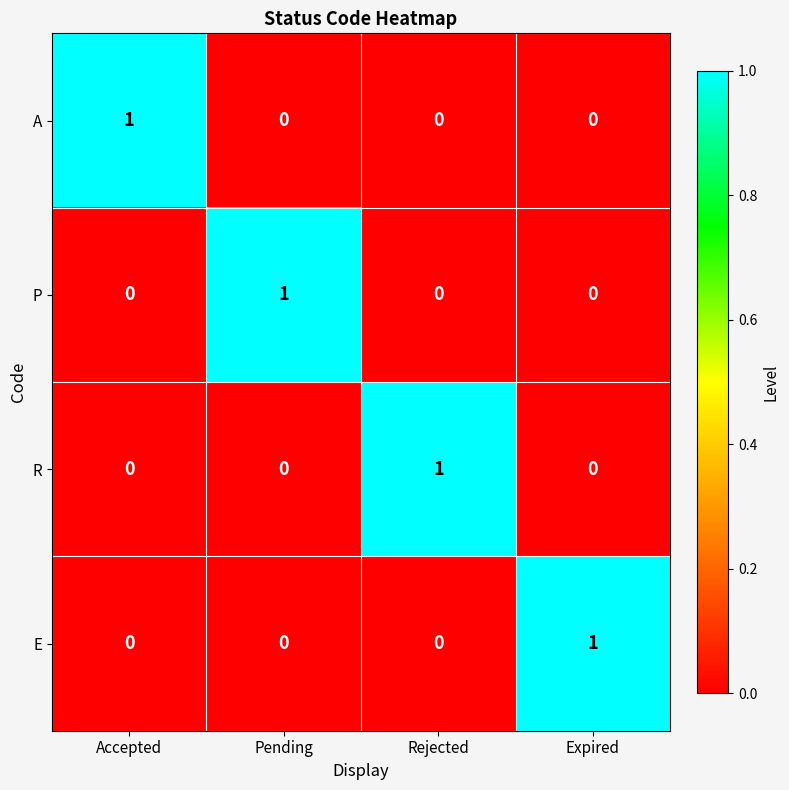

How many R values are between 0 and 1?

4